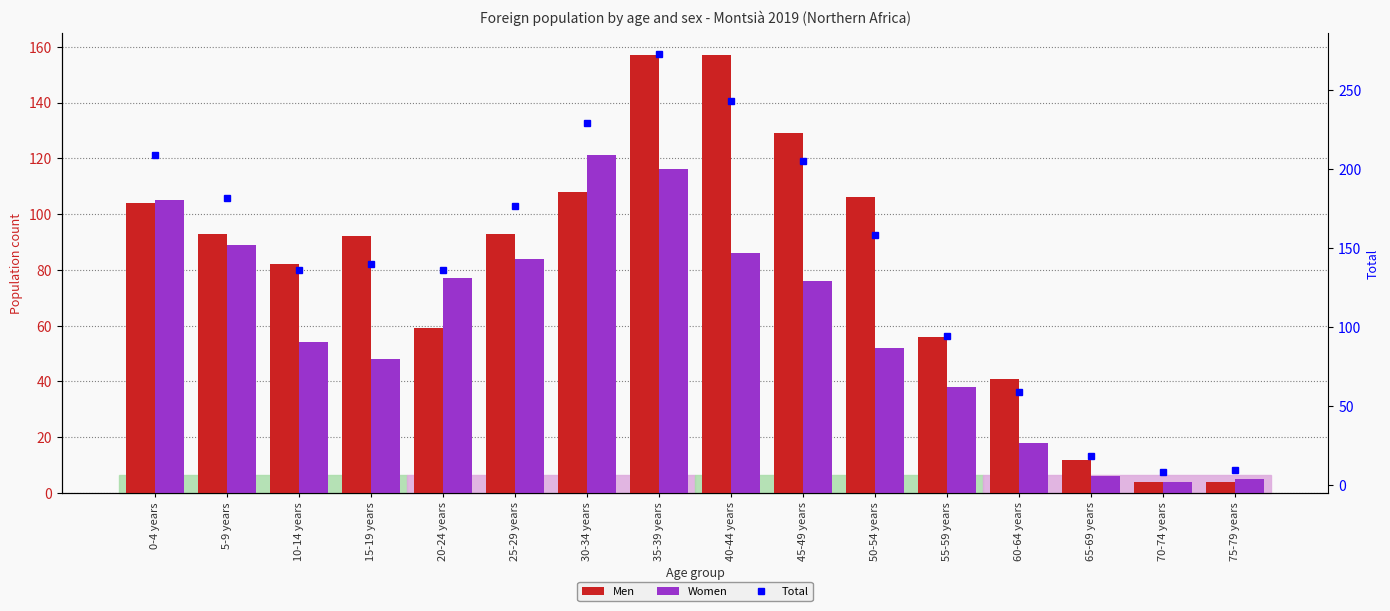

What value does the Men series have at 35-39 years, to the nearest 10?

160